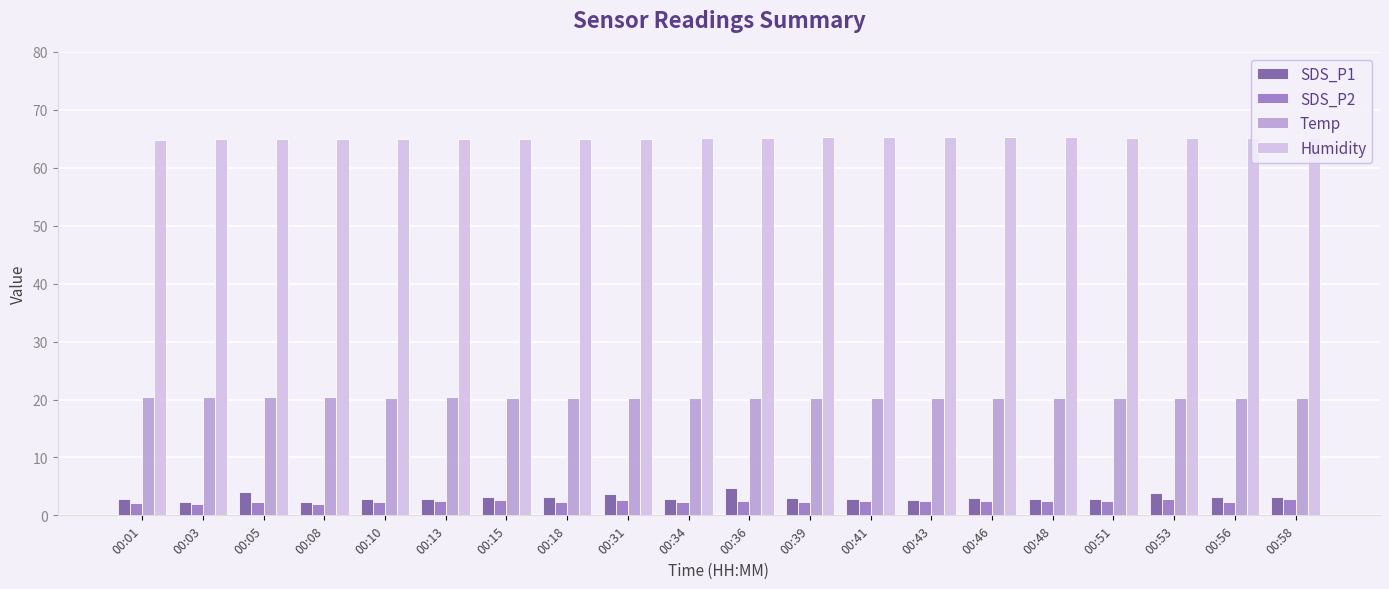

What is the sum of the Temp values at 00:13 and 00:10?

40.7